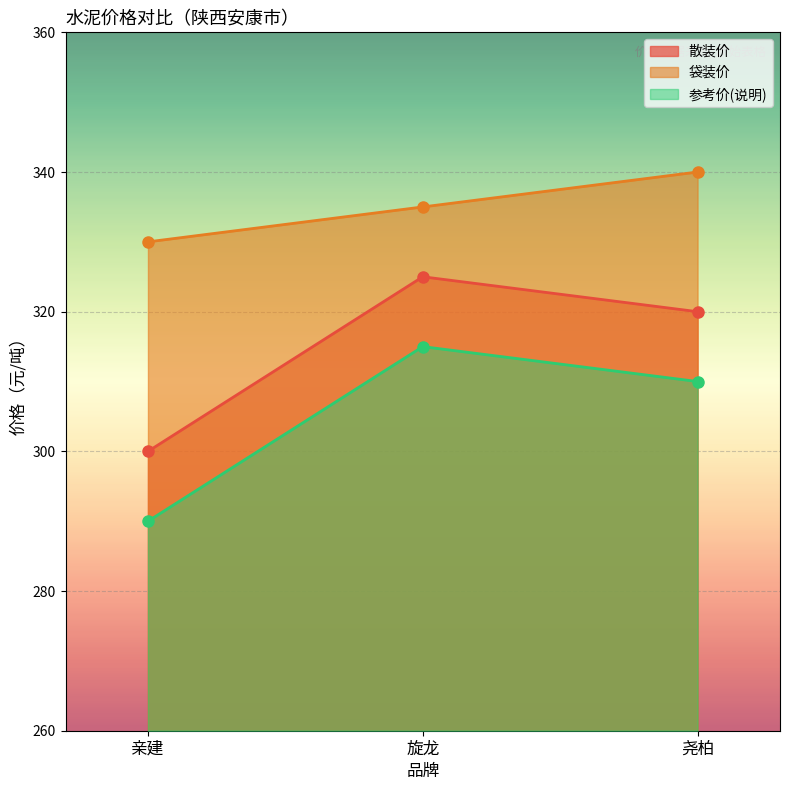

Reading right to left, what are all the values shown in this chart?

散装价: 320	325	300
袋装价: 340	335	330
参考价(说明): 310	315	290